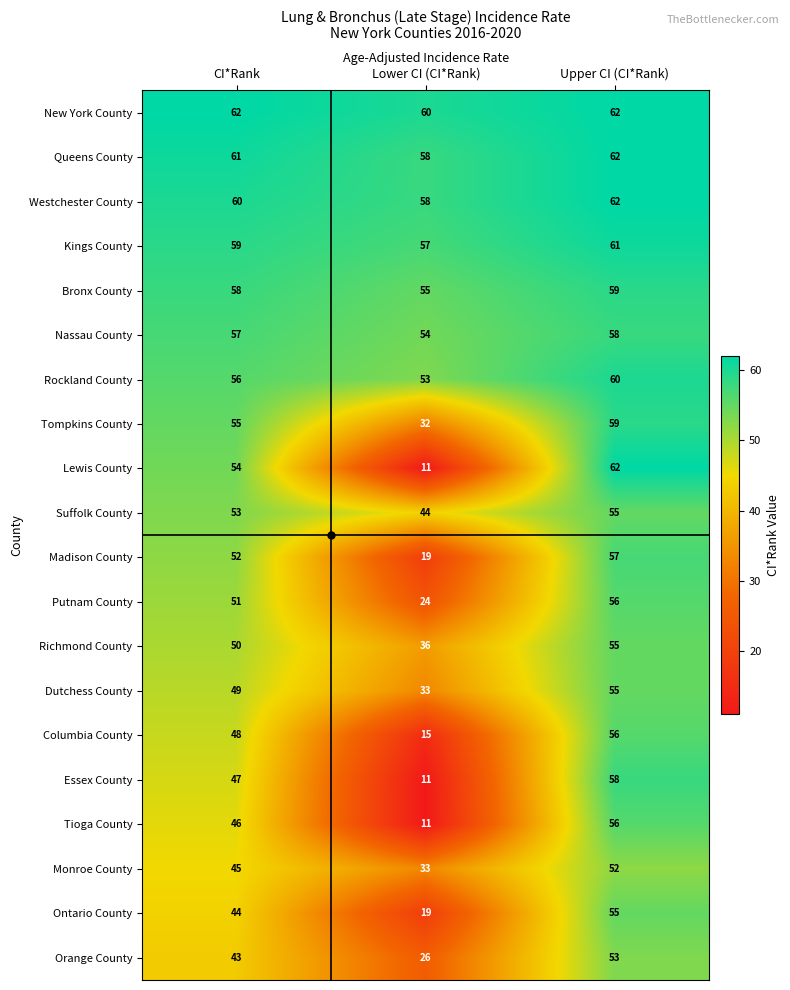

Between Lower CI (CI*Rank) and Upper CI (CI*Rank), which series saw the biggest shift?

Lewis County